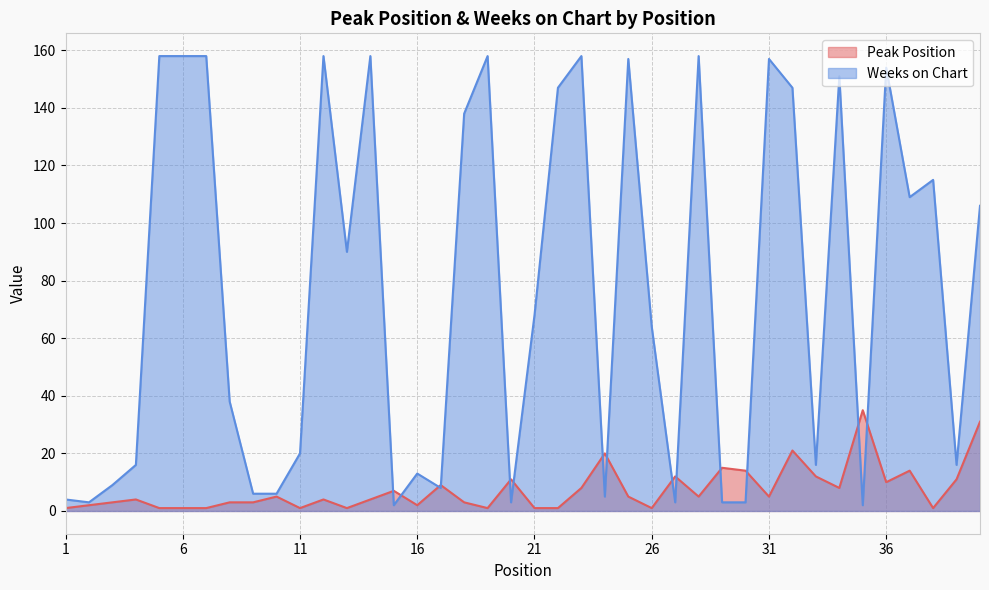

Reading left to right, transcribe all the data shown in this chart.

Peak Position: 1=1	2=2	3=3	4=4	5=1	6=1	7=1	8=3	9=3	10=5	11=1	12=4	13=1	14=4	15=7	16=2	17=9	18=3	19=1	20=11	21=1	22=1	23=8	24=20	25=5	26=1	27=12	28=5	29=15	30=14	31=5	32=21	33=12	34=8	35=35	36=10	37=14	38=1	39=11	40=31
Weeks on Chart: 1=4	2=3	3=9	4=16	5=158	6=158	7=158	8=38	9=6	10=6	11=20	12=158	13=90	14=158	15=2	16=13	17=8	18=138	19=158	20=3	21=68	22=147	23=158	24=5	25=157	26=64	27=3	28=158	29=3	30=3	31=157	32=147	33=16	34=151	35=2	36=154	37=109	38=115	39=16	40=106